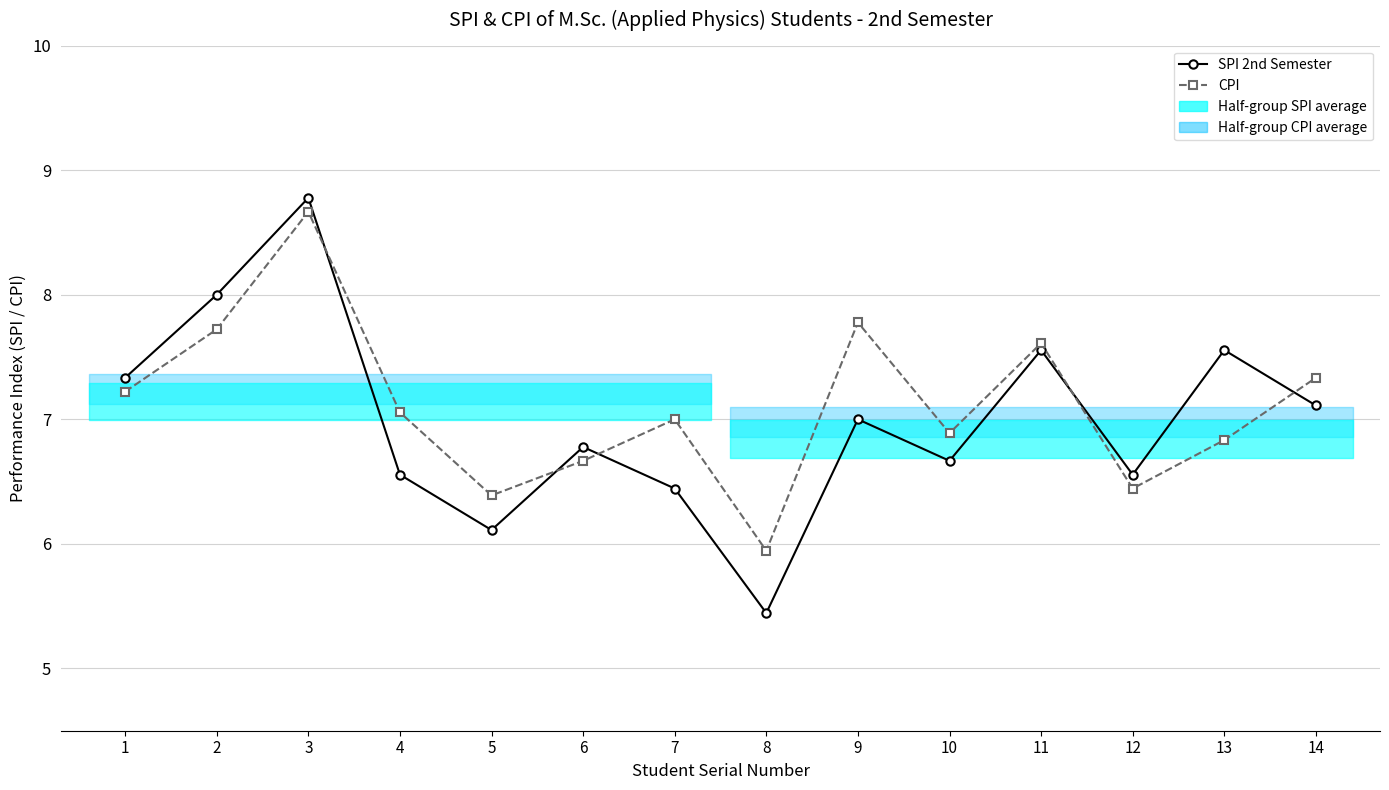

Read the CPI value at 2.

7.7